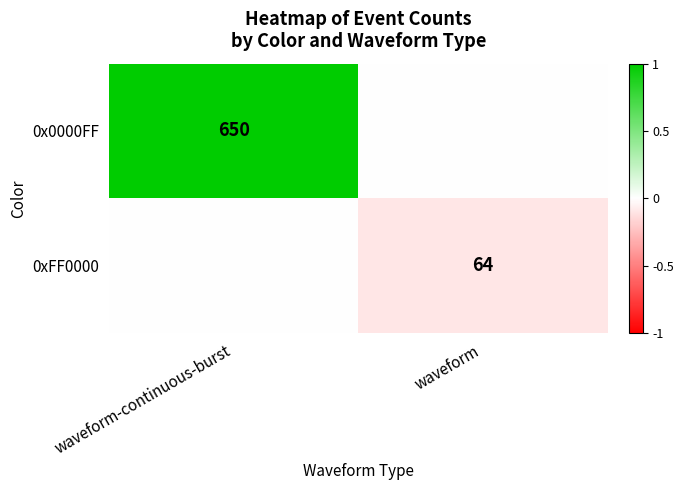

Is it true that 0x0000FF equals 650 at waveform-continuous-burst?

True